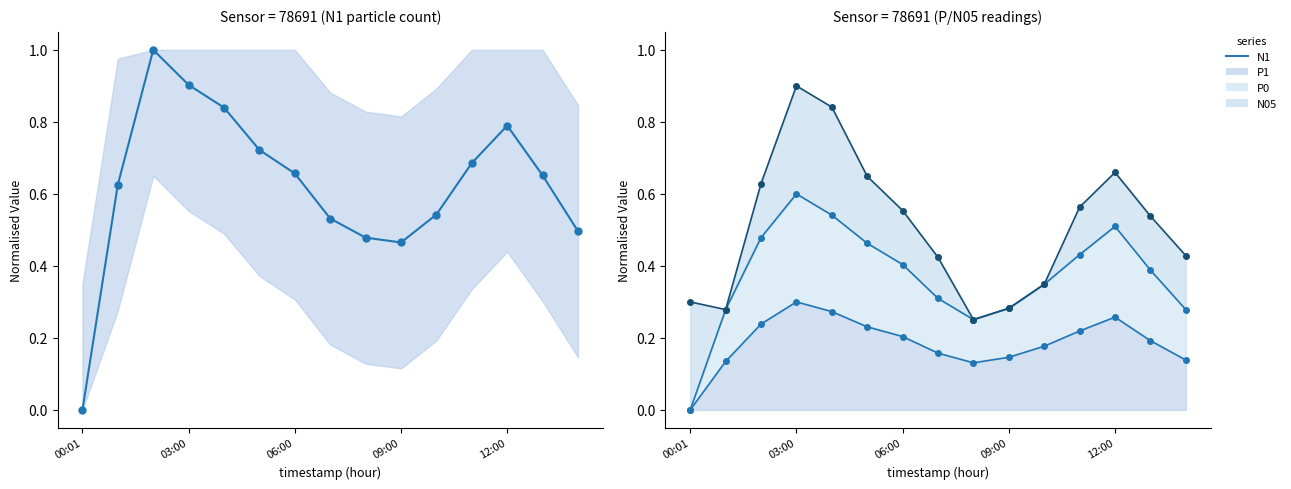

Does the chart have visible grid lines?

No